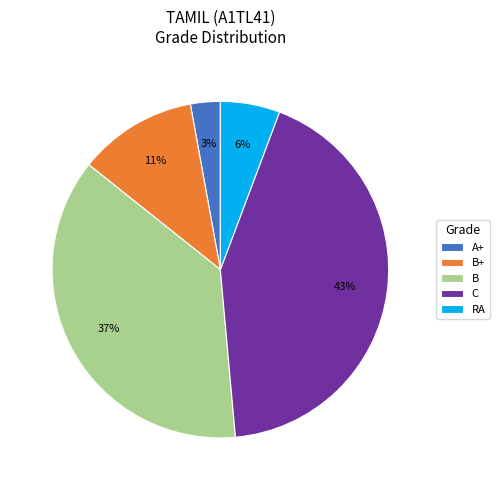

How many segments does this pie chart have?

5